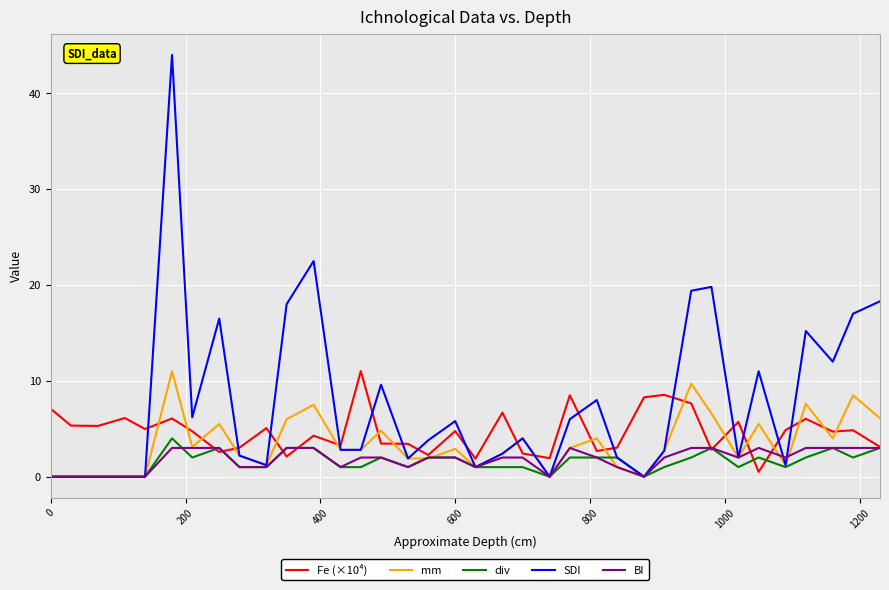

At how many categories does at least one series exceed 32?

1